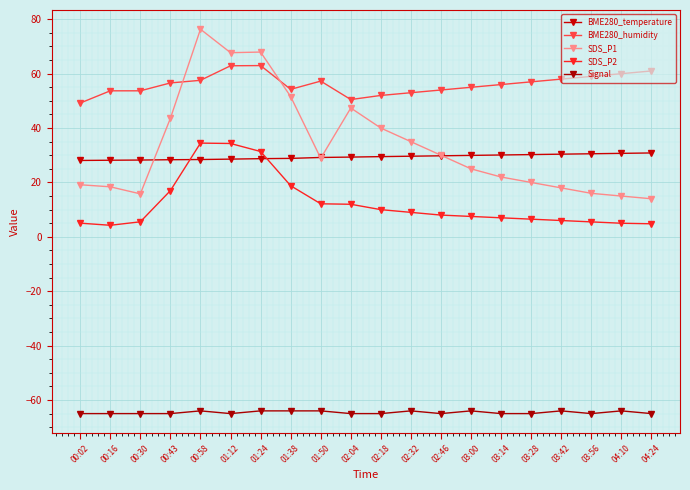

Count the number of data series in this chart.

5